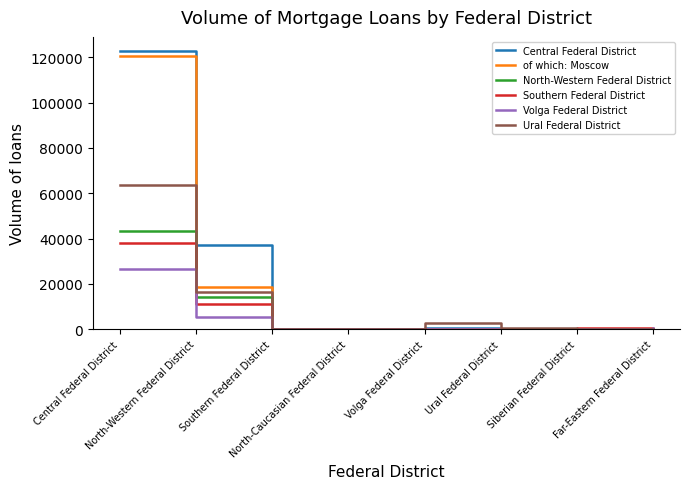

At which category is the sum across all series the highest?

Central Federal District